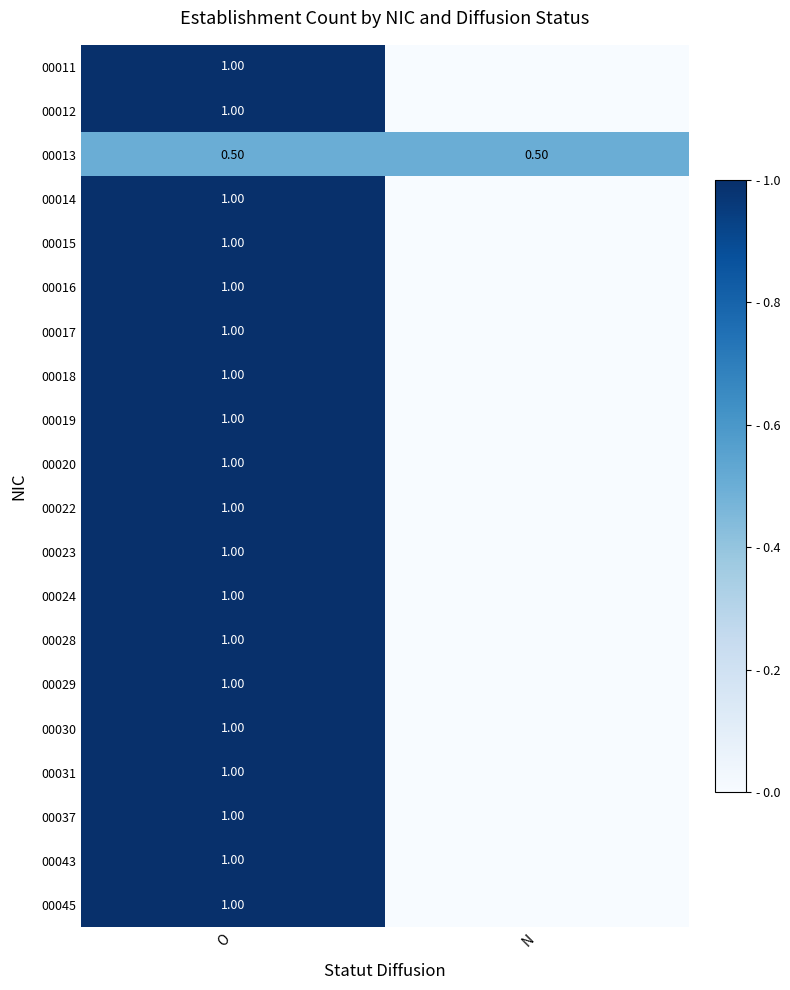

What is the total value across all series at O?

19.5